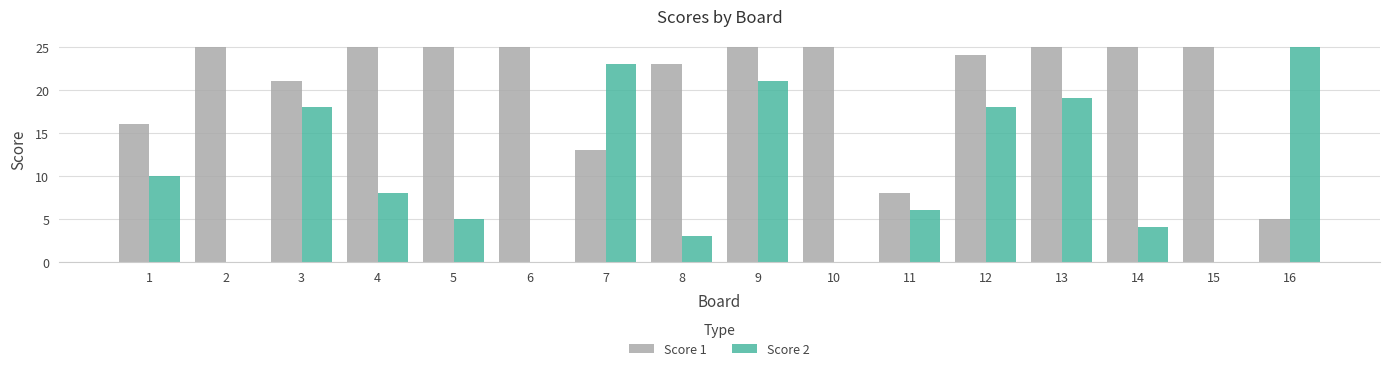

The Score 2 series shows 15 at 15. True or false?

False